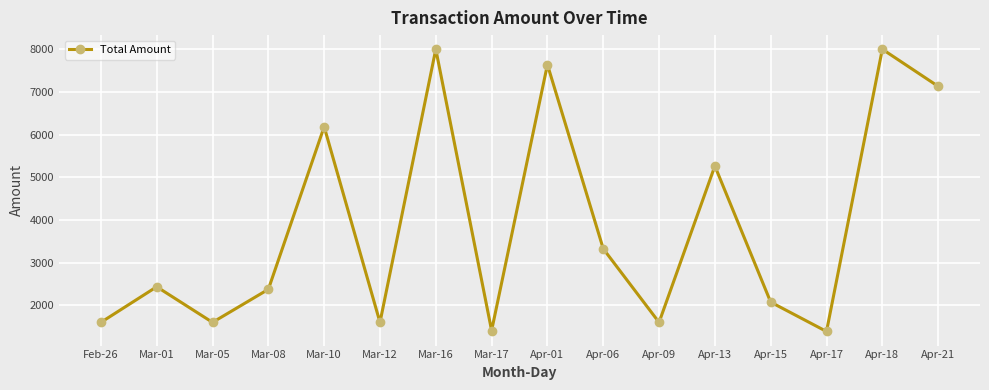

What is the average value?

3851.3